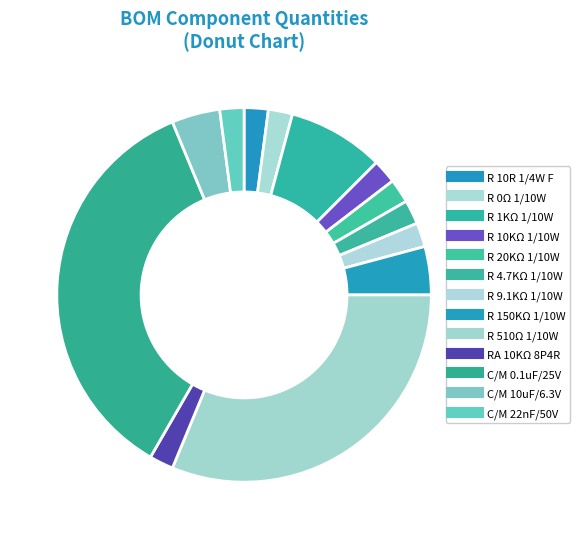

Is R 510Ω 1/10W the majority of the pie?

No